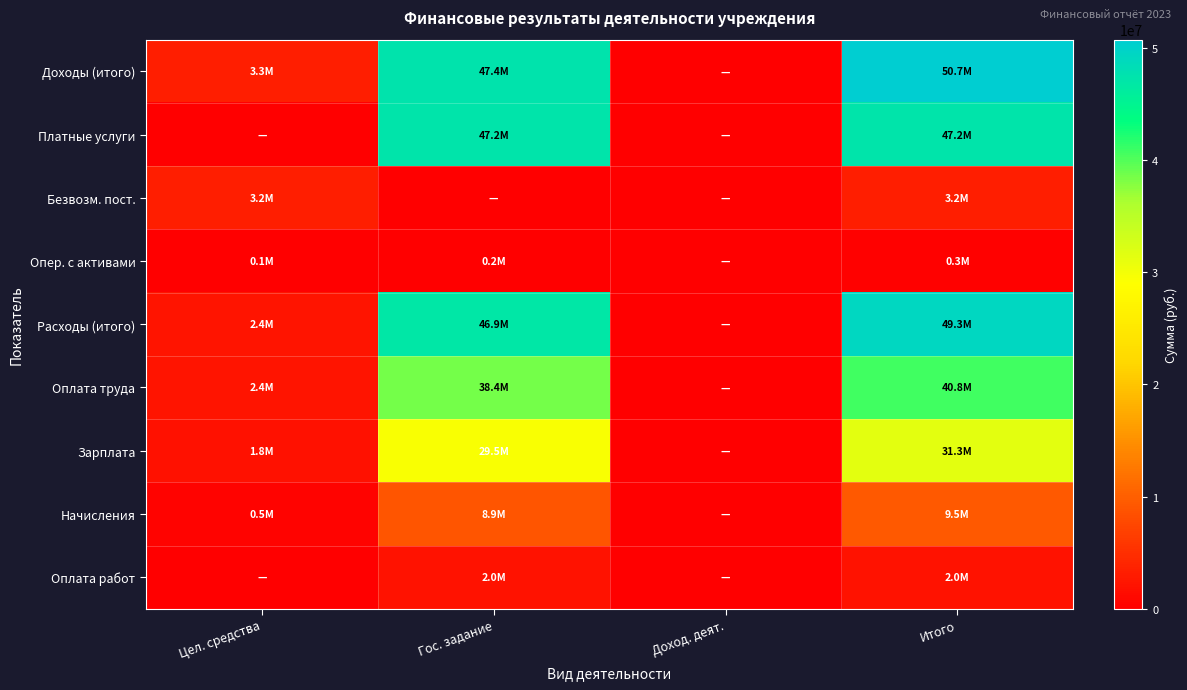

Rank the series at Доход. деят. from highest to lowest value.

Доходы (итого), Платные услуги, Безвозм. пост., Опер. с активами, Расходы (итого), Оплата труда, Зарплата, Начисления, Оплата работ